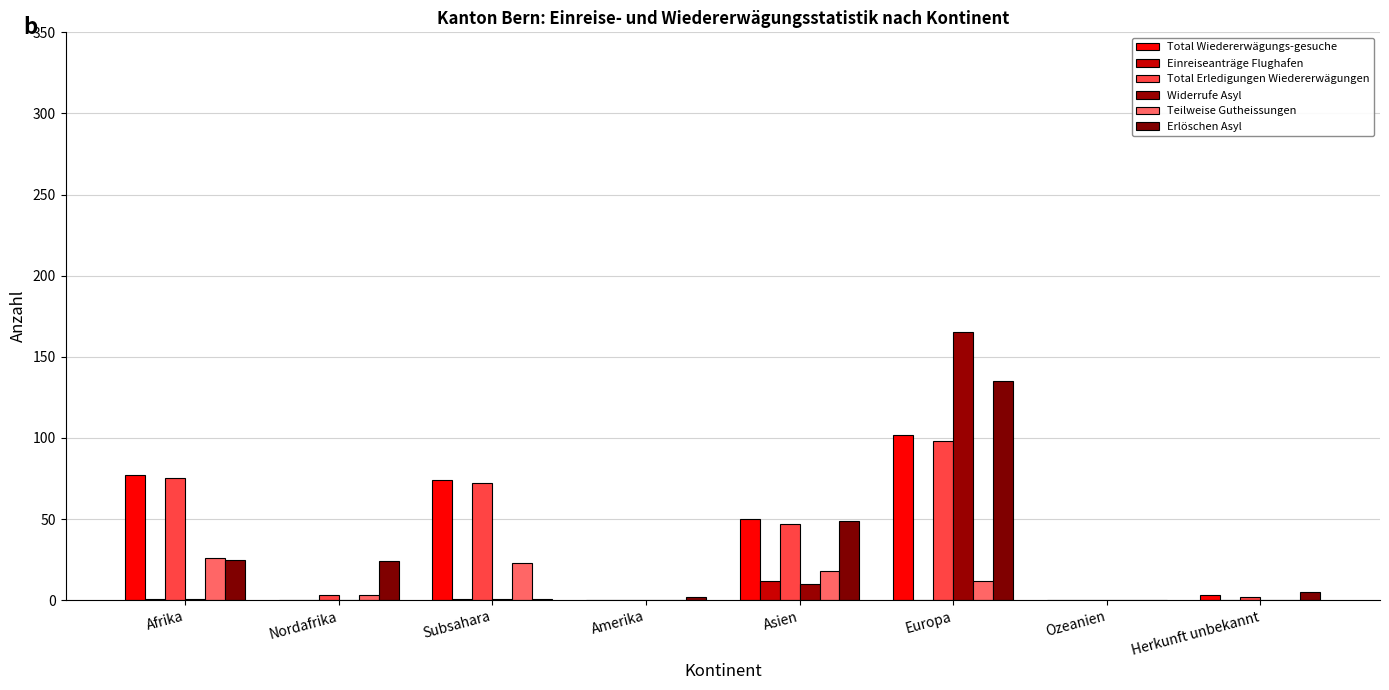

Reading right to left, what are all the values shown in this chart?

Total Wiedererwägungs-gesuche: 3	0	102	50	0	74	0	77
Einreiseanträge Flughafen: 0	0	0	12	0	1	0	1
Total Erledigungen Wiedererwägungen: 2	0	98	47	0	72	3	75
Widerrufe Asyl: 0	0	165	10	0	1	0	1
Teilweise Gutheissungen: 0	0	12	18	0	23	3	26
Erlöschen Asyl: 5	0	135	49	2	1	24	25